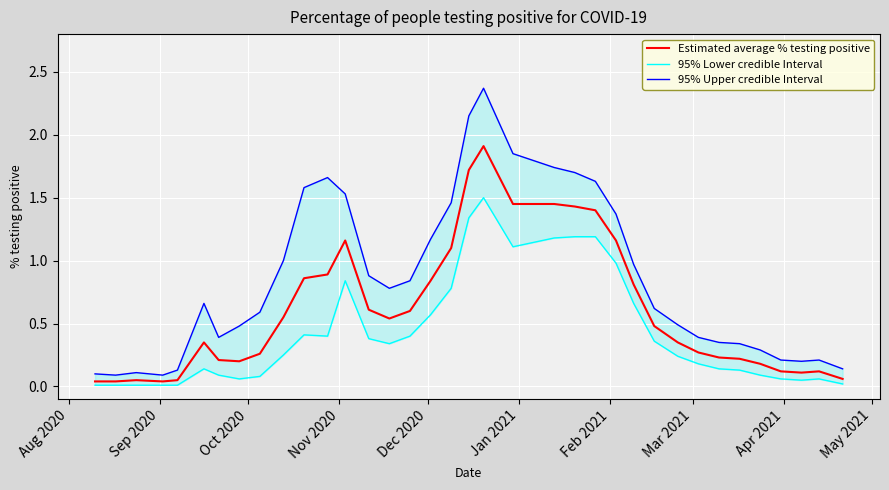

In 95% Upper credible Interval, how many points are lower than both neighbors (excluding endpoints)?

5